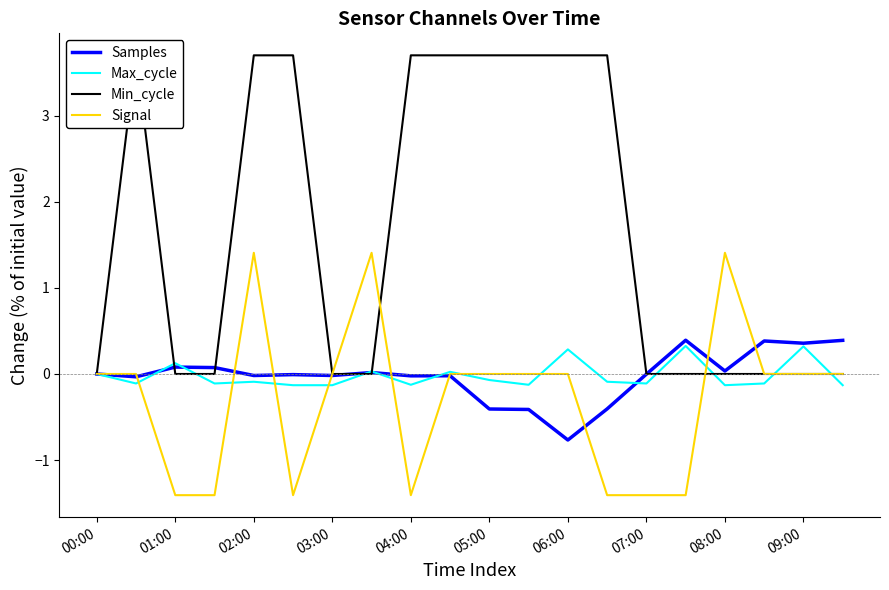

Which series has the largest range (max minus min)?

Min_cycle